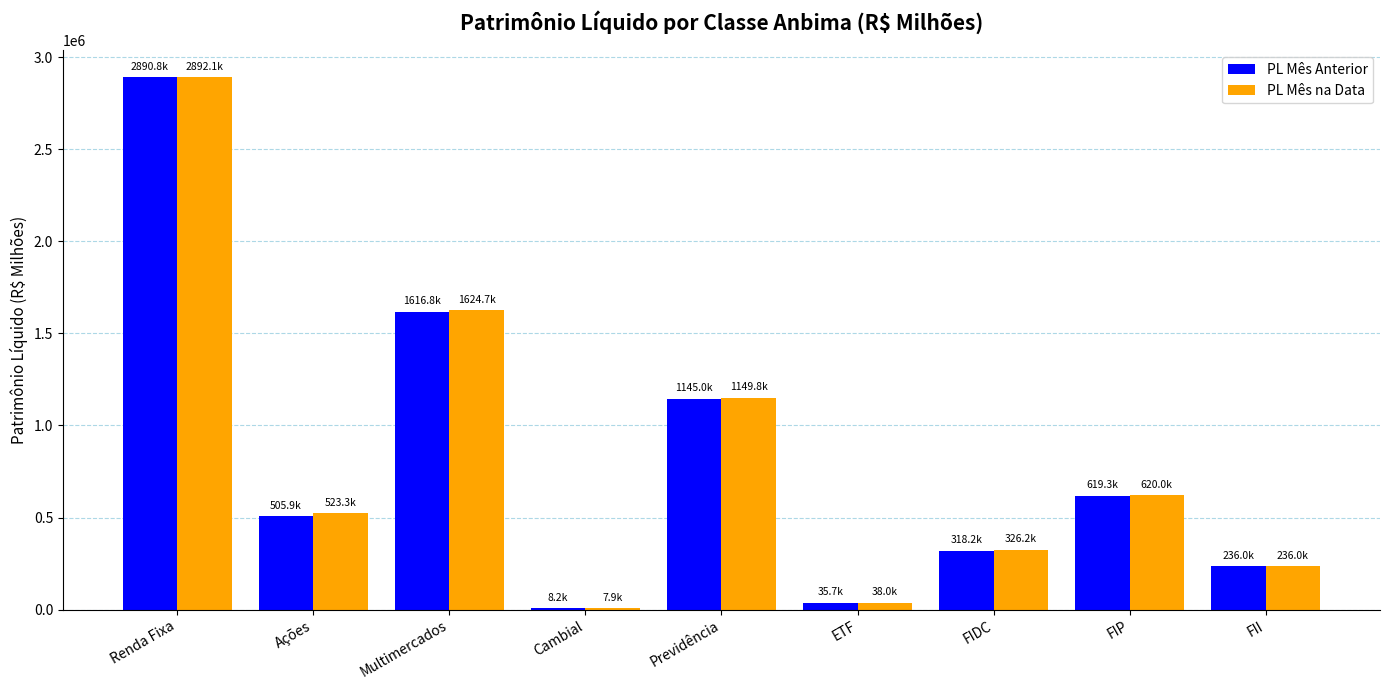

How many groups of bars are there?

9